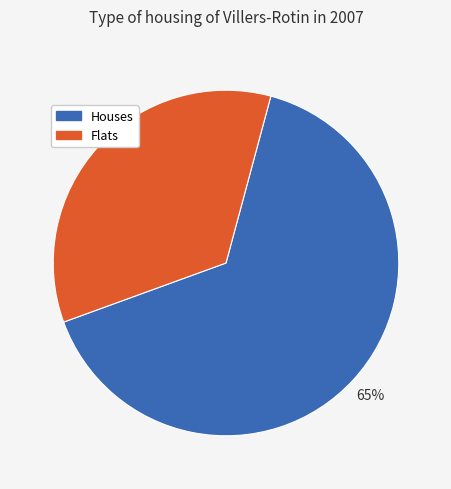

Rank the categories by value from highest to lowest.

Houses, Flats